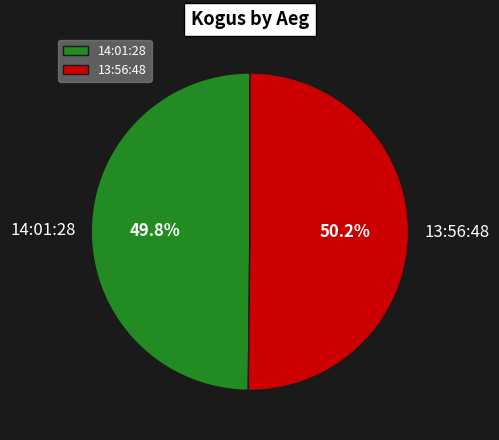

Approximately how many times larger is the value at 14:01:28 compared to 13:56:48?

1.0